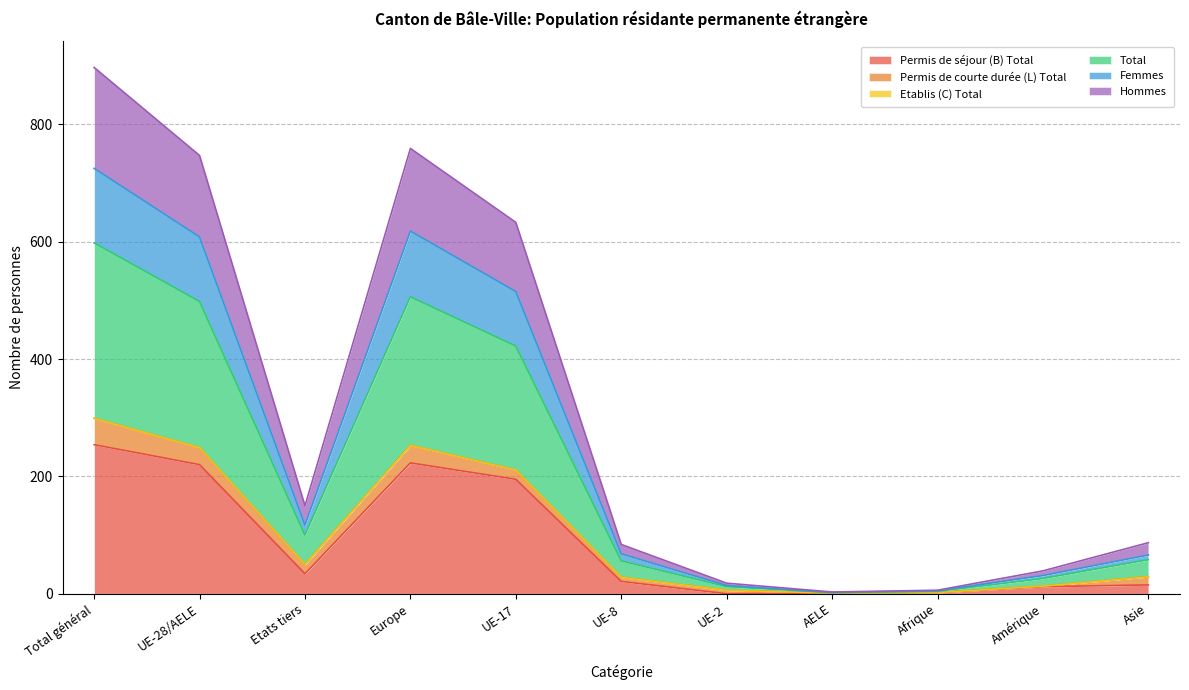

True or false: Permis de séjour (B) Total has a value of 408 at Total général.

False